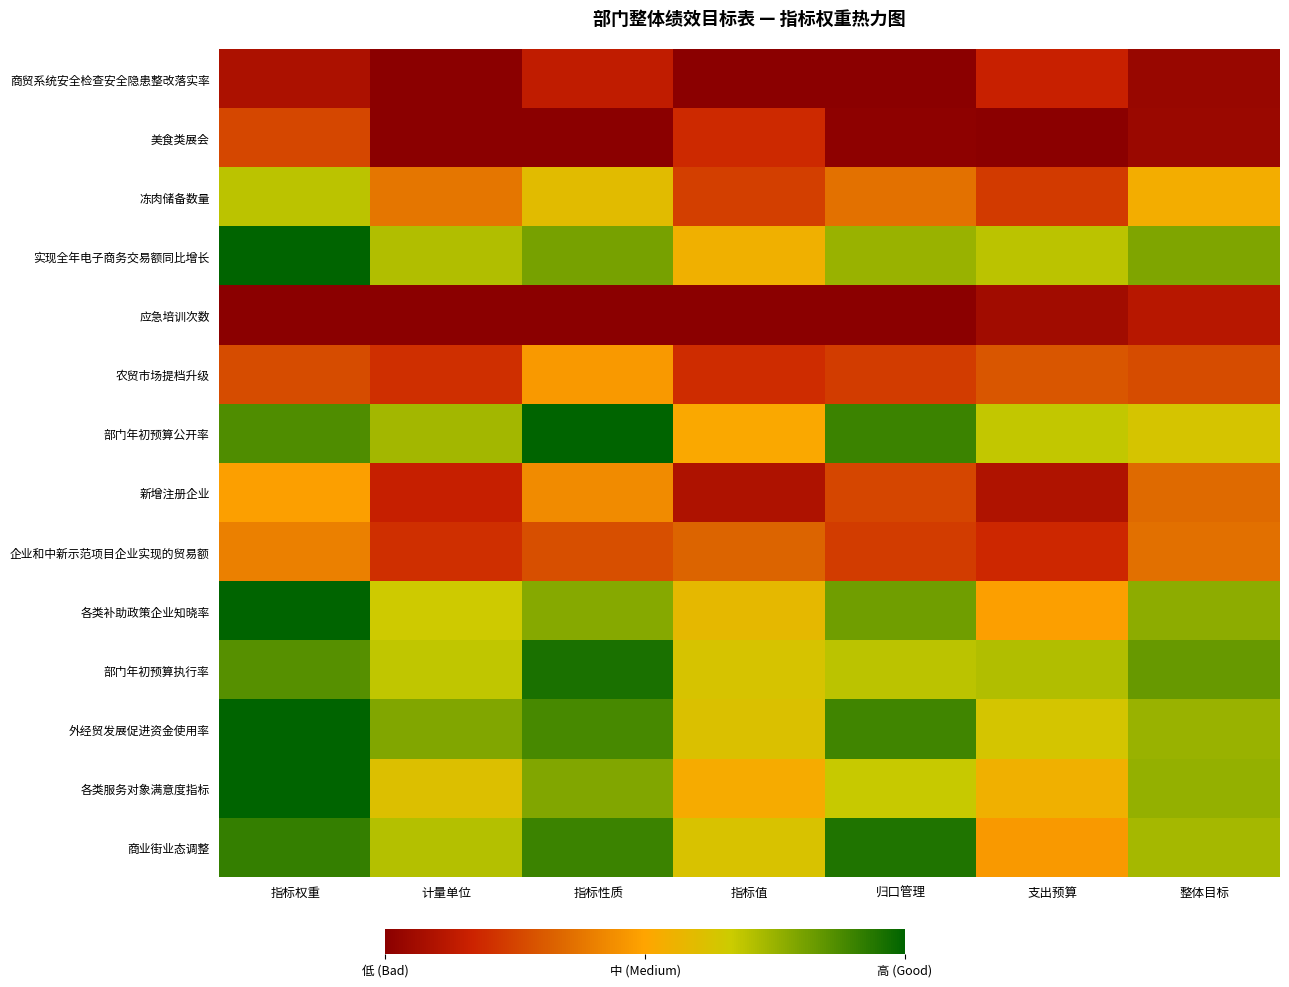

At which category does the chart reach its minimum across all series?

计量单位